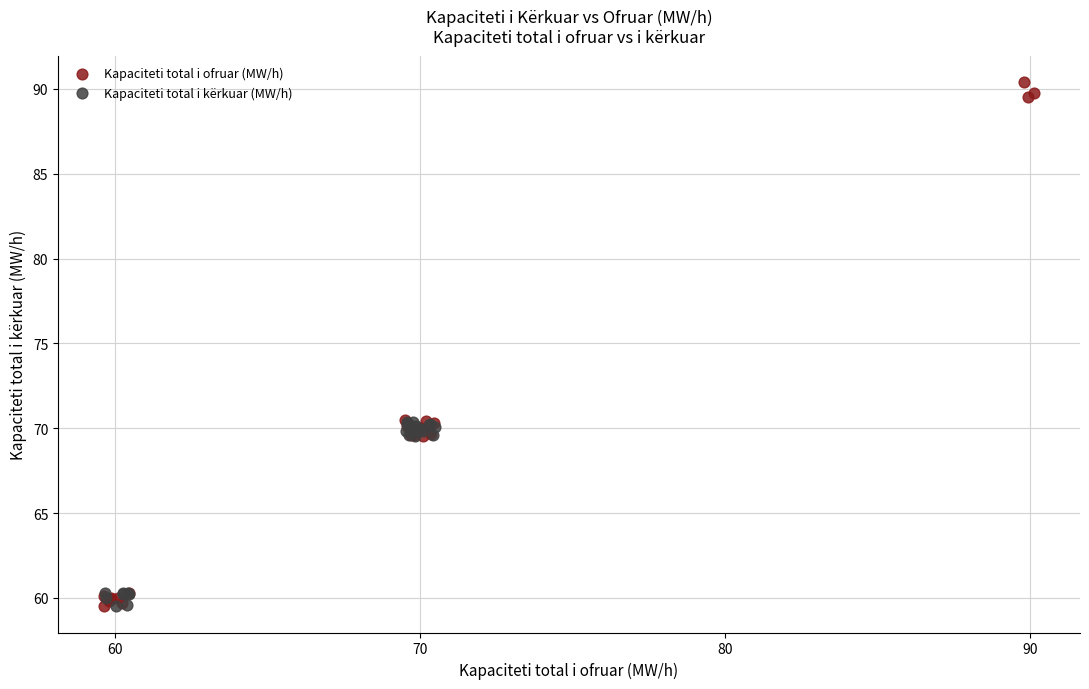

Which series has the widest spread of Y values?

Kapaciteti total i ofruar (MW/h)